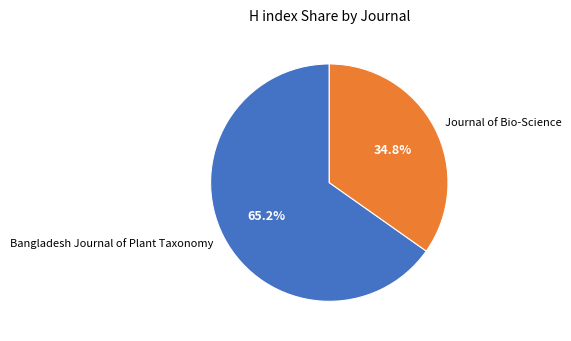

How many segments does this pie chart have?

2